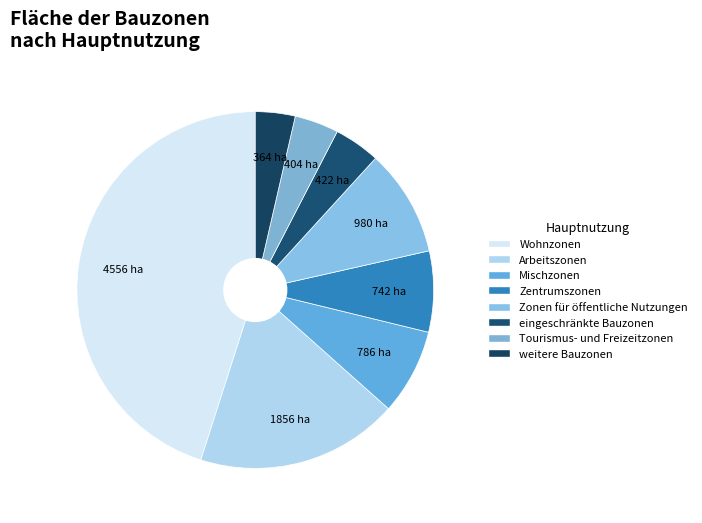

Count the number of slices in the pie.

8